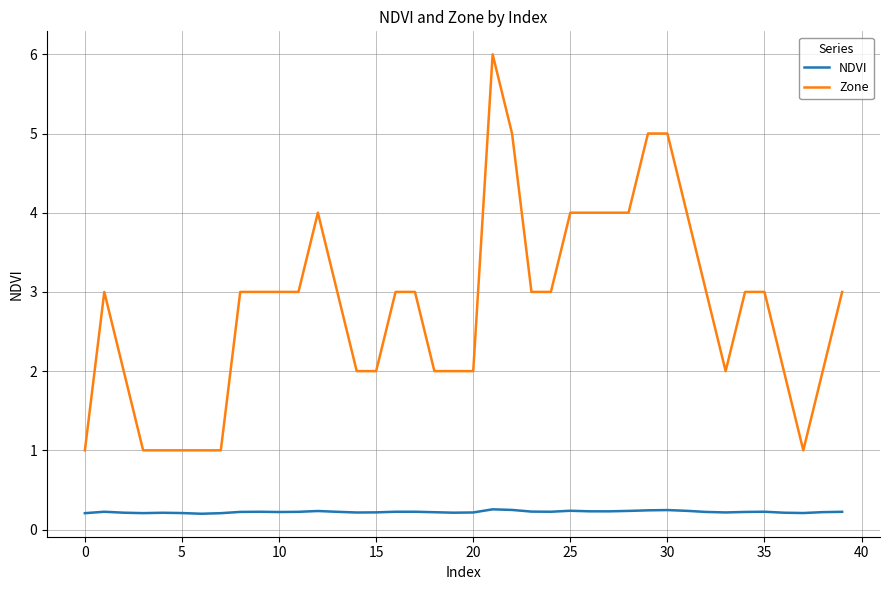

Which series has the widest spread of values?

Zone